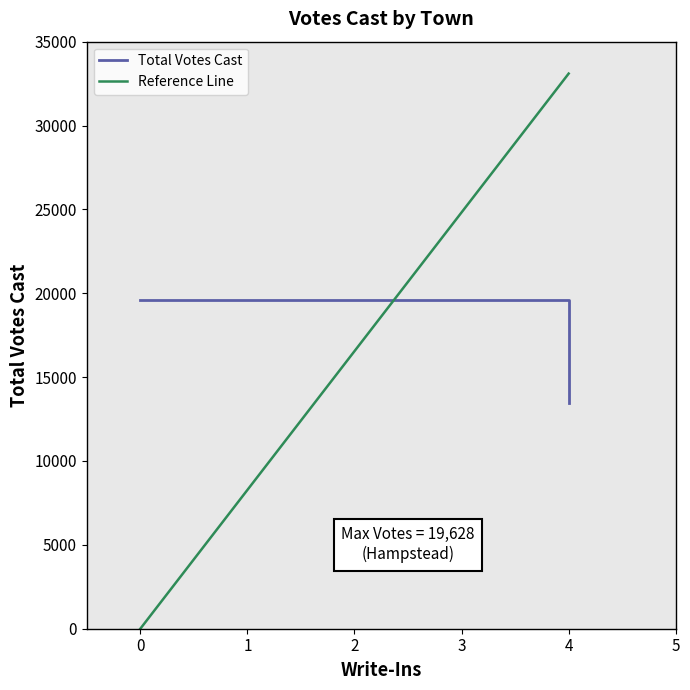

What are all the series names shown in the legend?

Total Votes Cast, Reference Line